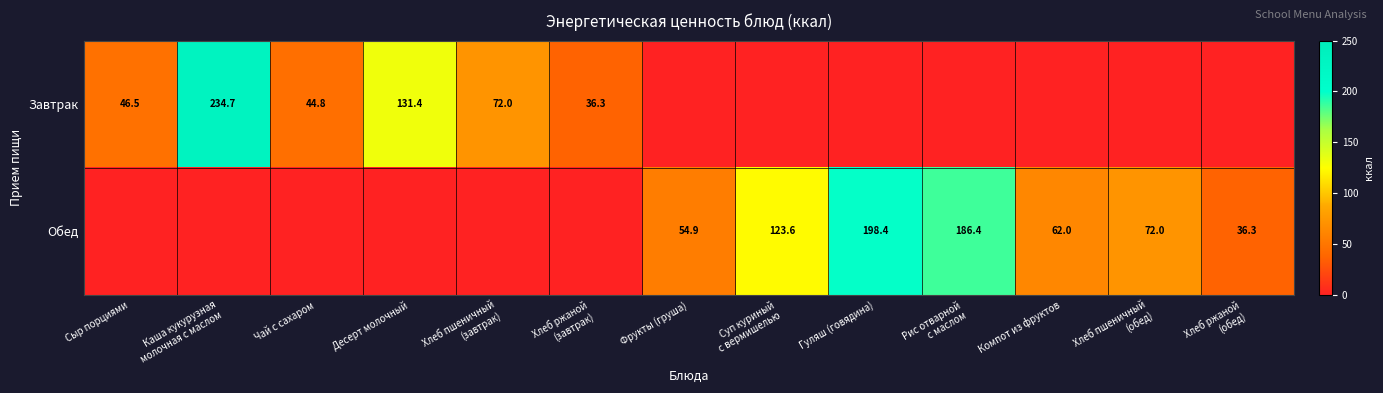

What is the difference between the Завтрак values at Чай с сахаром and Сыр порциями?

1.7